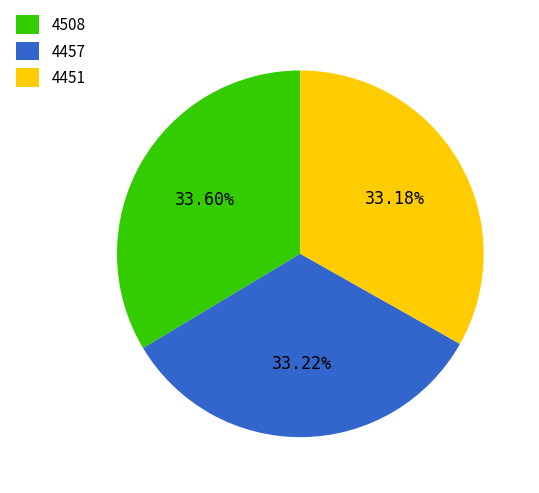

To the nearest percent, what percentage of the pie is 4457?

33%